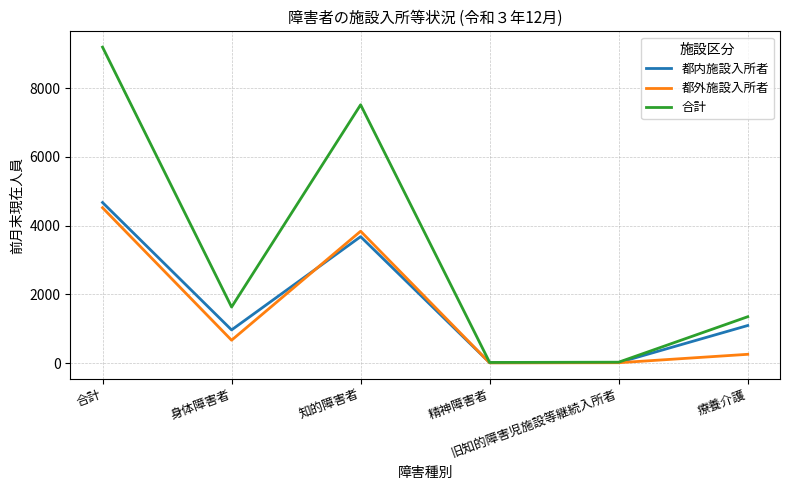

Which series has the largest total across all categories?

合計